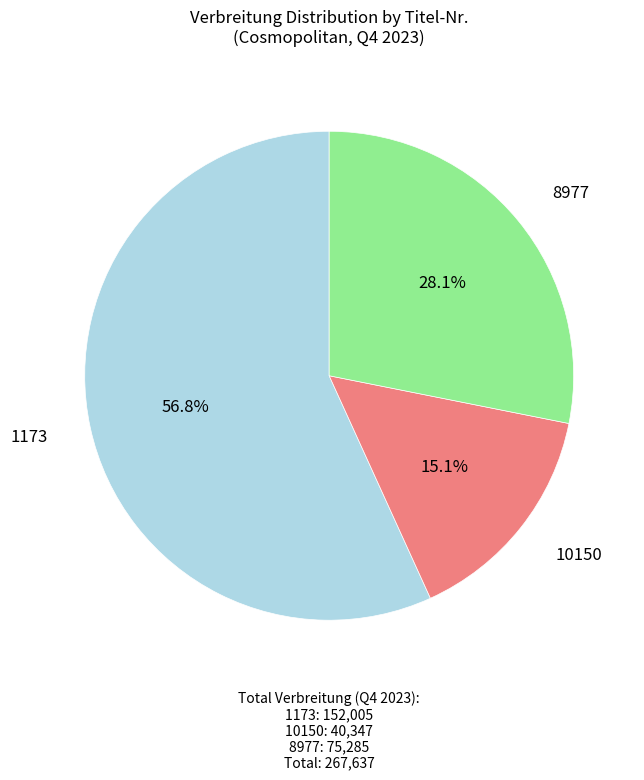

To the nearest percent, what percentage of the pie is 10150?

15%